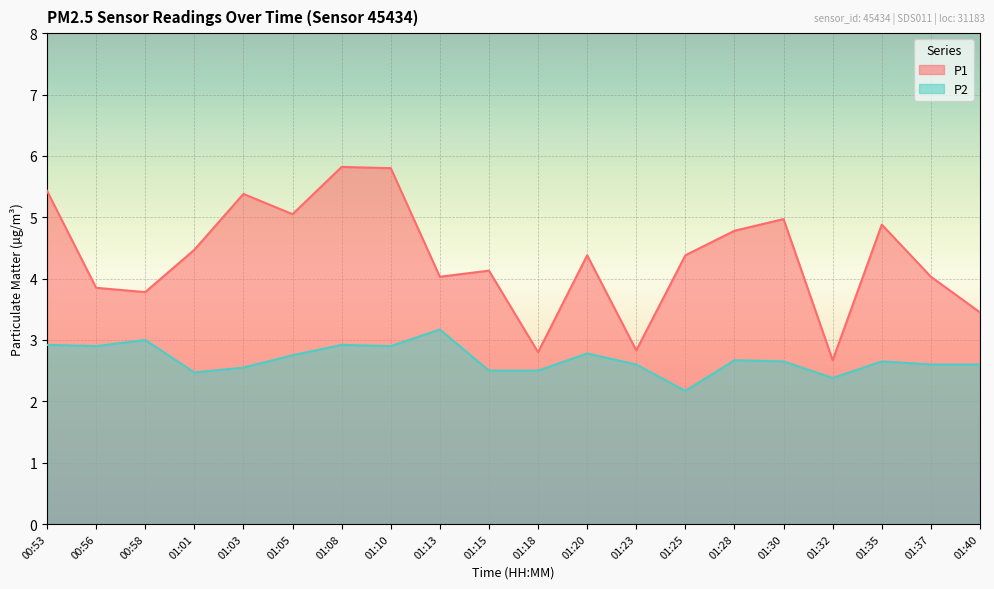

What is the difference between the highest and lowest values at 01:13?

0.9